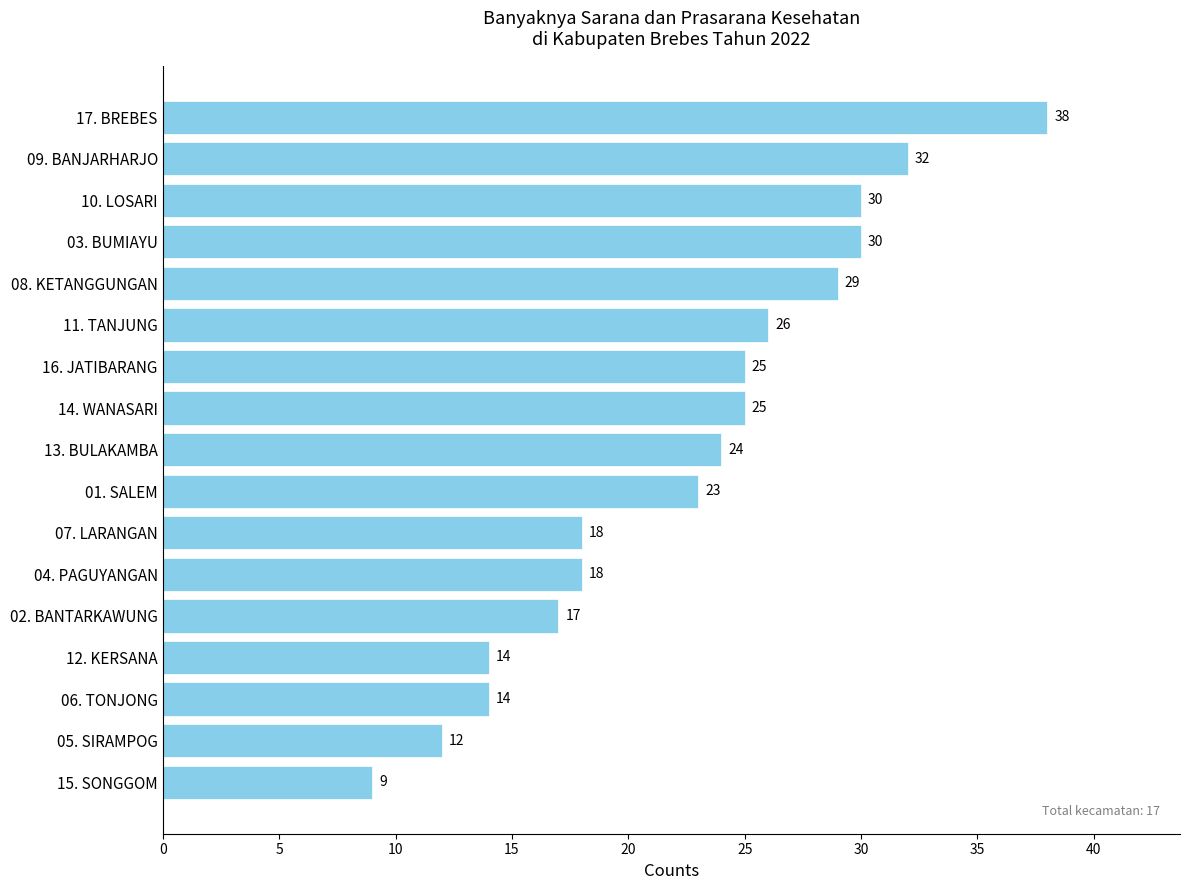

What is the sum of all values?

384